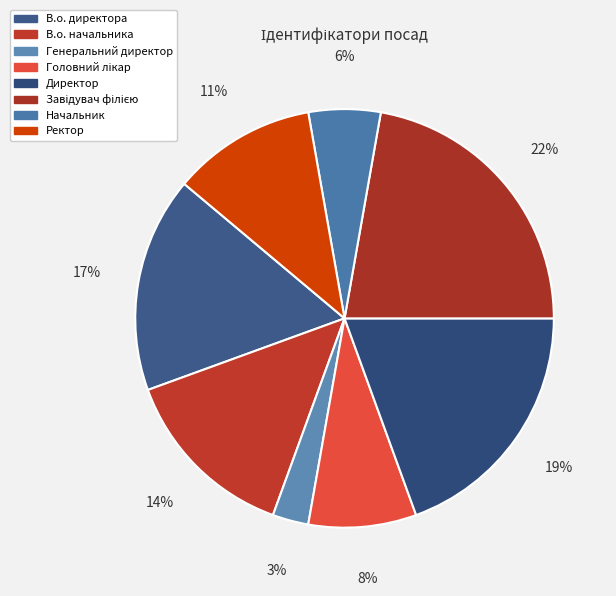

The Завідувач філією slice represents 11% of the pie. True or false?

False